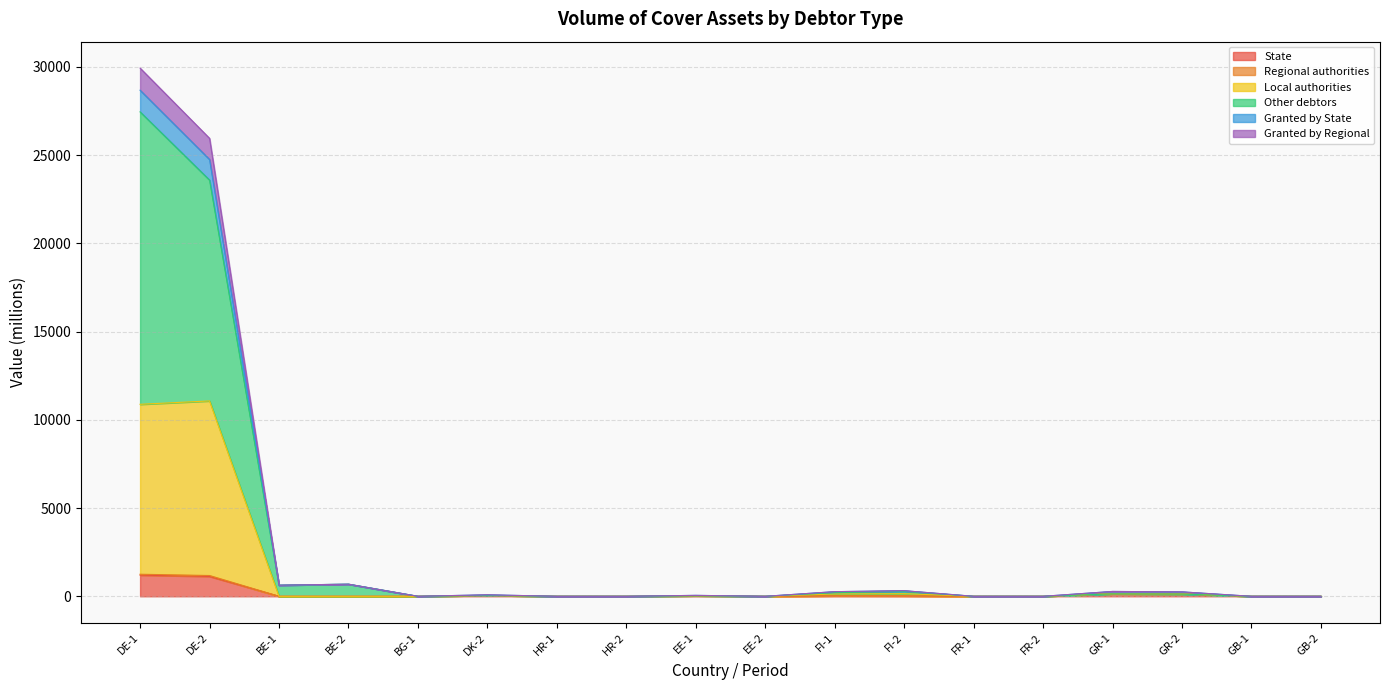

Where is Granted by Regional nearest to the value 14339?

DE-2